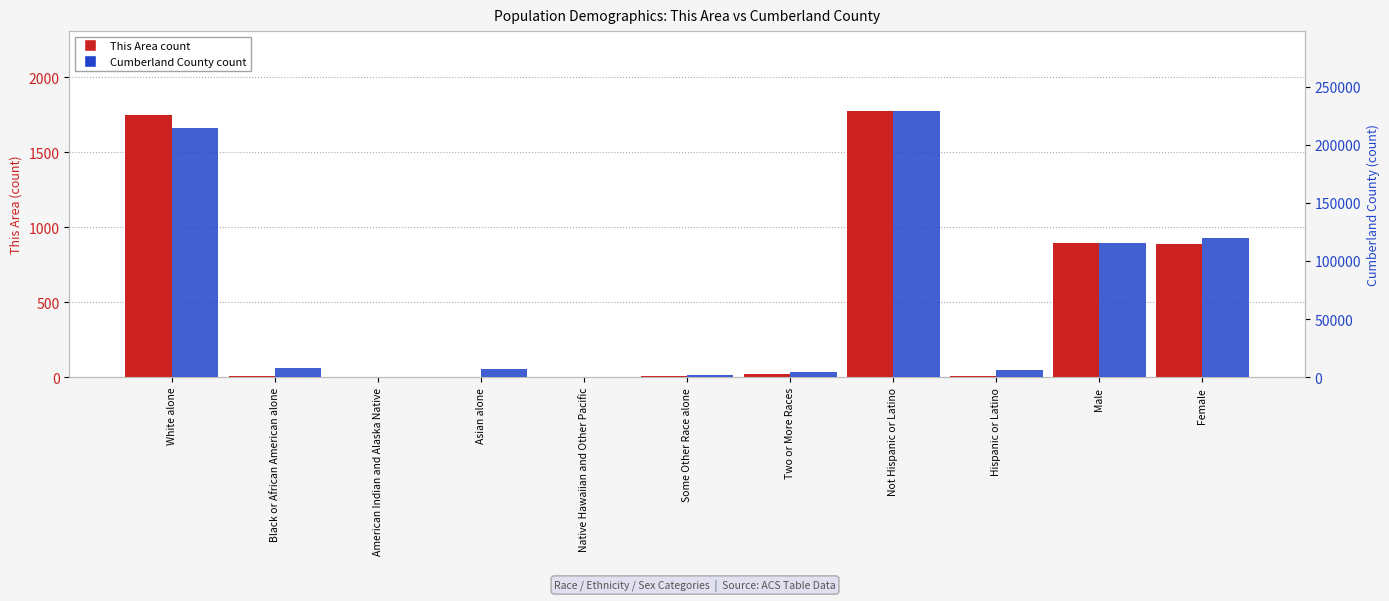

Which series has the largest range (max minus min)?

Cumberland County